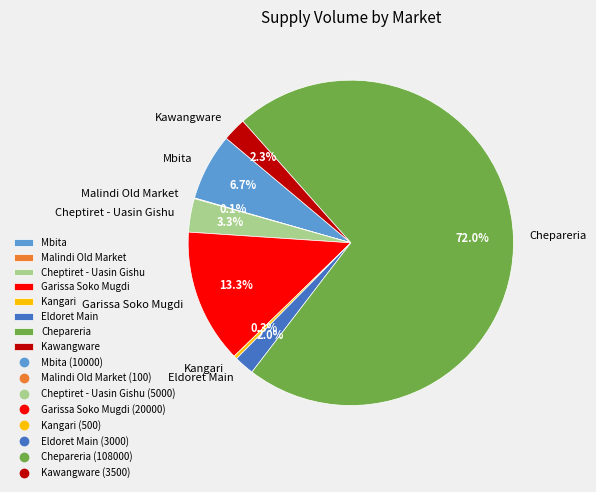

To the nearest percent, what is the average slice percentage?

12%